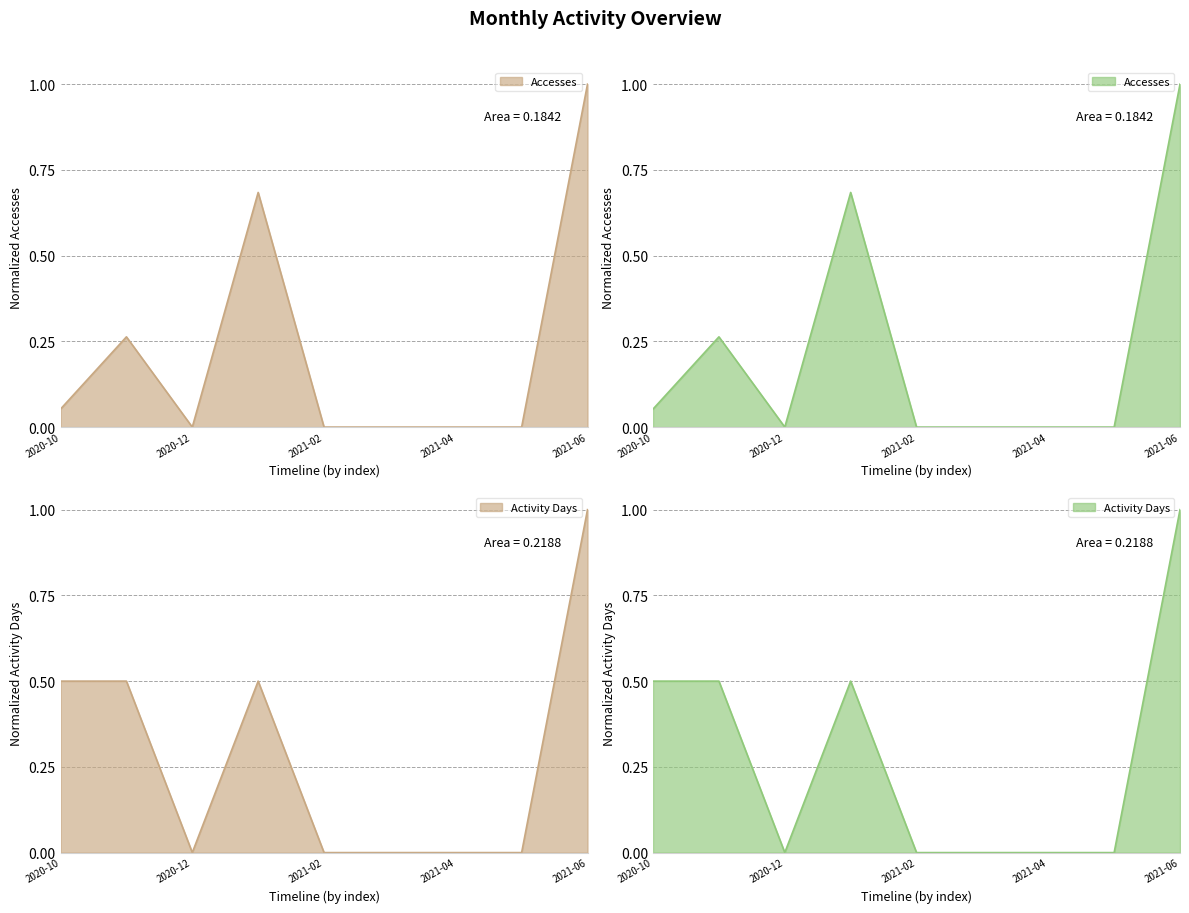

In Activity Days, how many points are lower than both neighbors (excluding endpoints)?

1